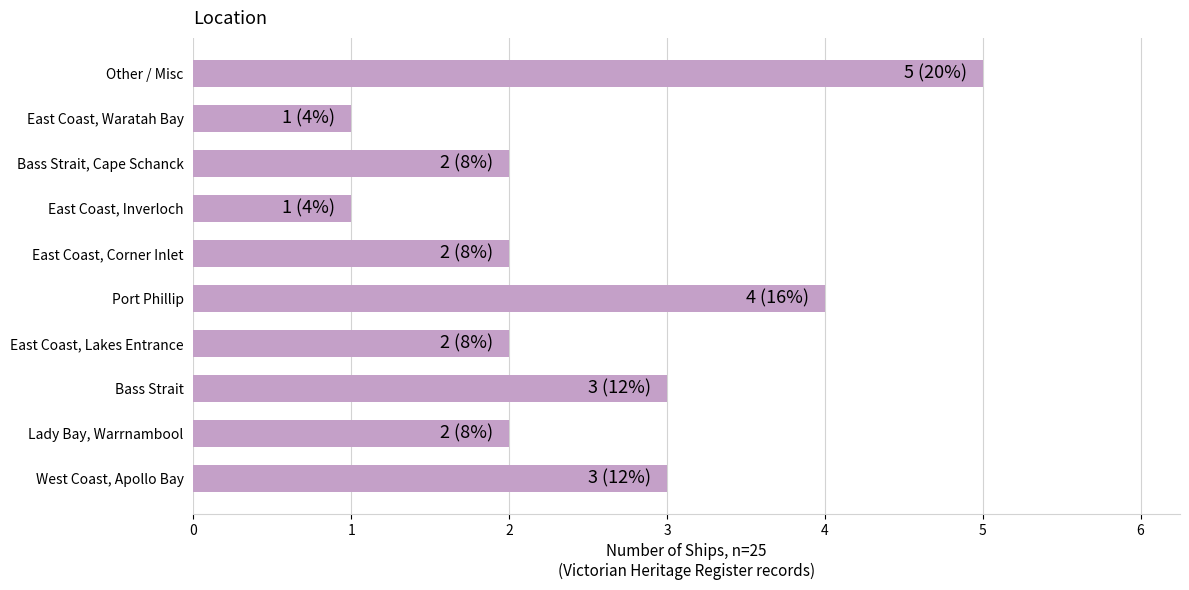

What is the approximate value at Port Phillip?

4